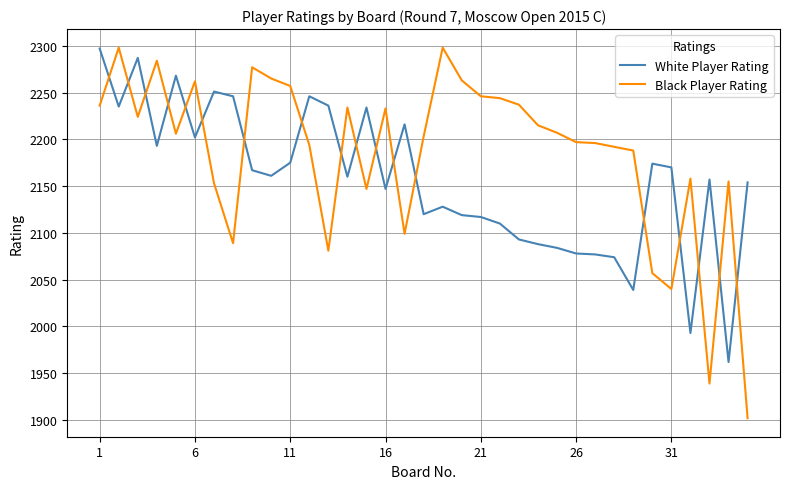

Which series has the largest range (max minus min)?

Black Player Rating